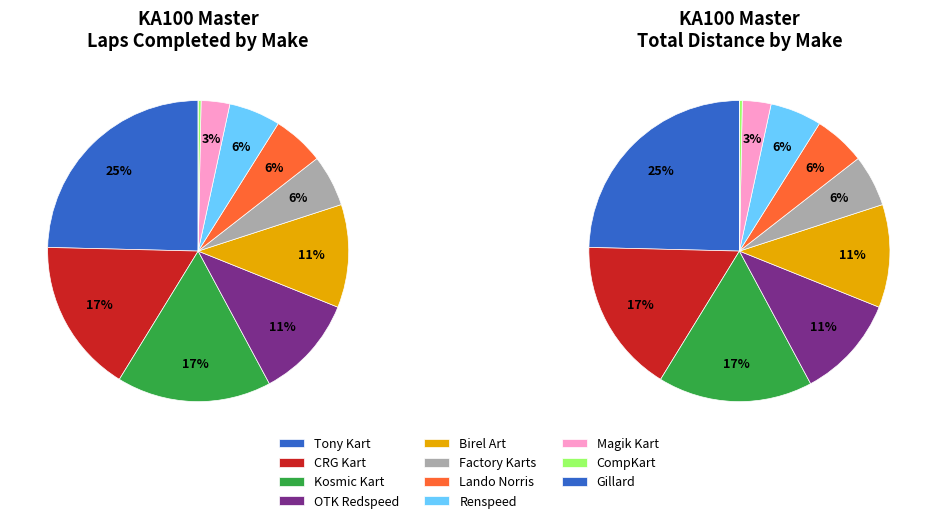

Is there a majority slice in this chart?

No